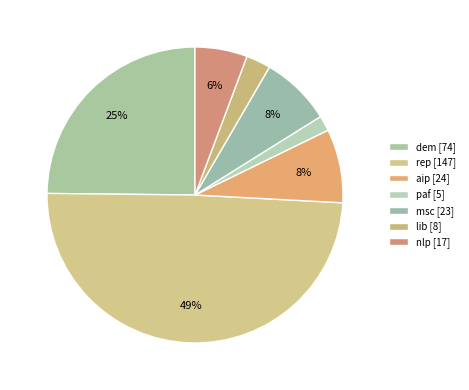

How many segments does this pie chart have?

7